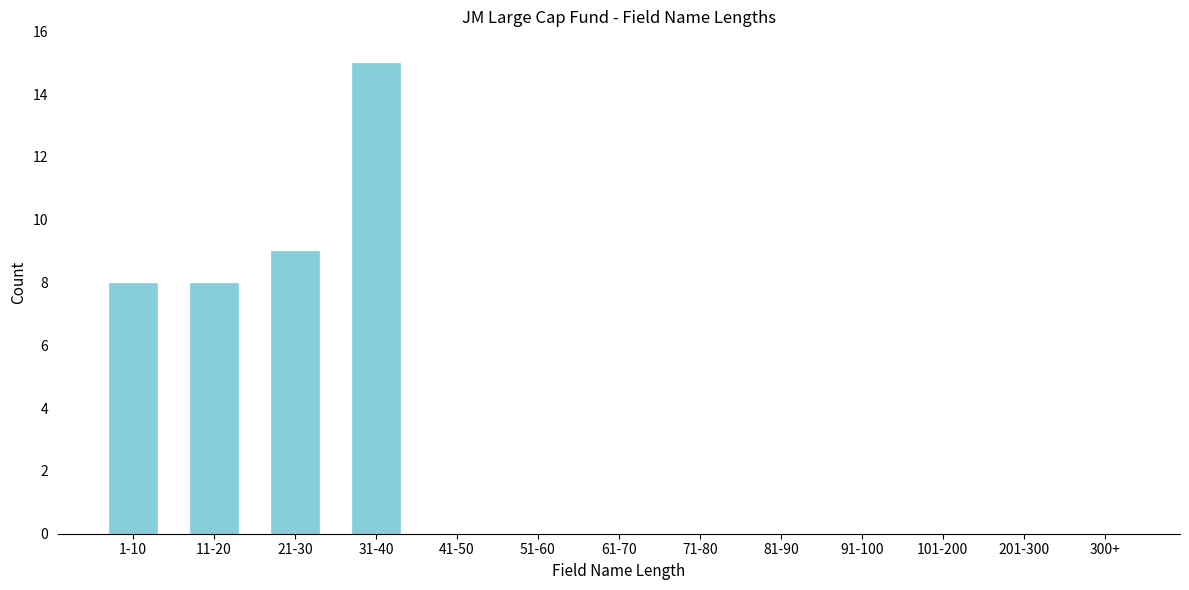

Reading right to left, list all the values displayed in this chart.

300+=0	201-300=0	101-200=0	91-100=0	81-90=0	71-80=0	61-70=0	51-60=0	41-50=0	31-40=15	21-30=9	11-20=8	1-10=8